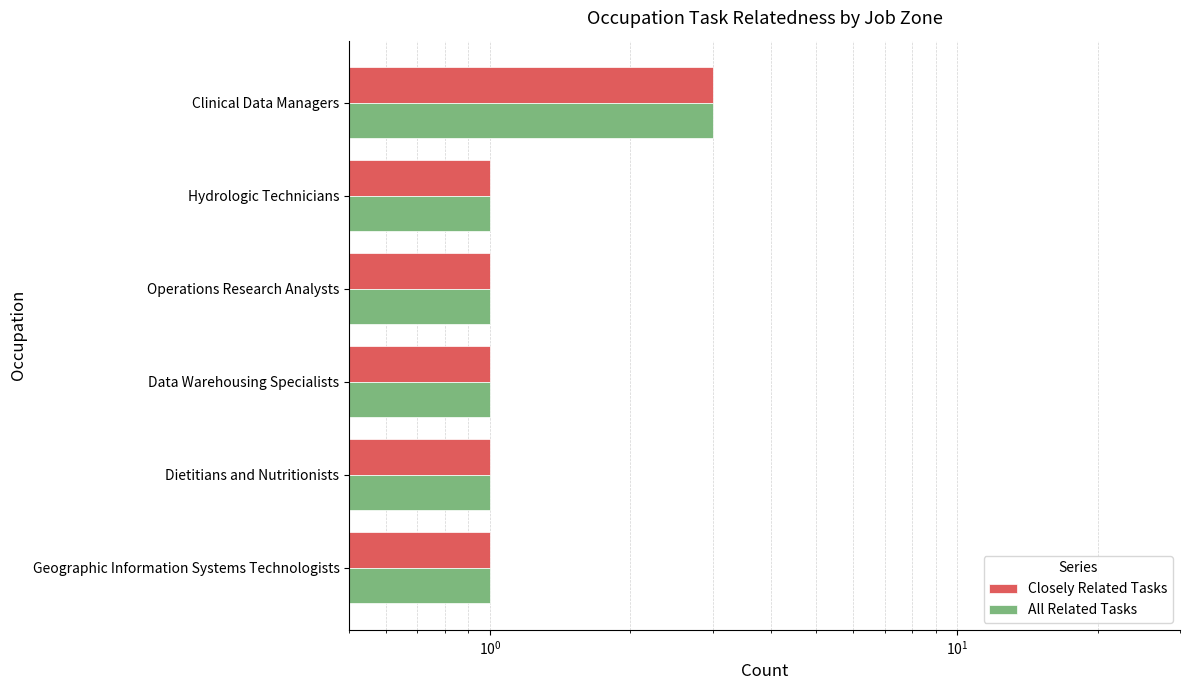

Rank the series by their maximum value, from highest to lowest.

Closely Related Tasks, All Related Tasks